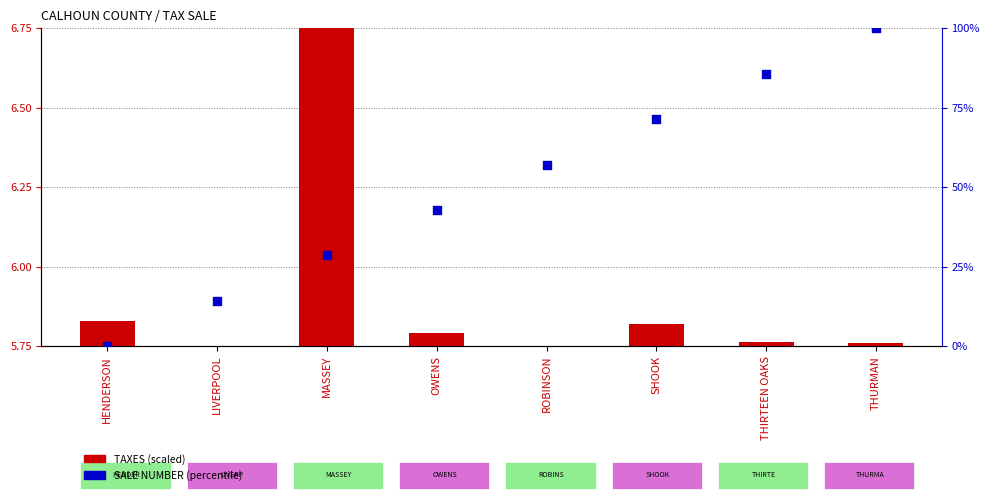

Which series has the largest total across all categories?

SALE NUMBER (percentile)